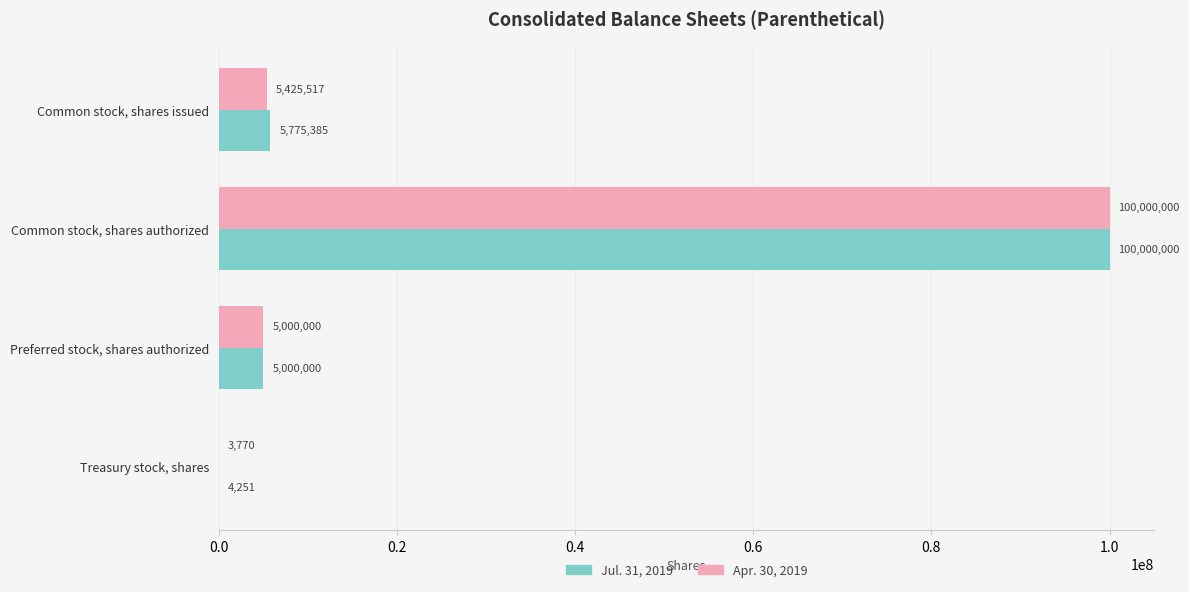

What is the sum of the Jul. 31, 2019 values at Treasury stock, shares and Preferred stock, shares authorized?

5004251